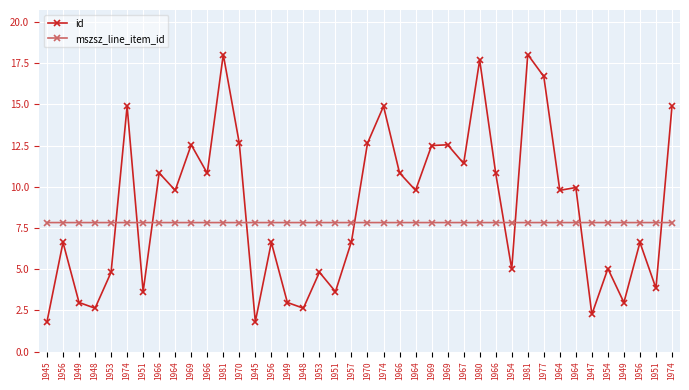

Between 1951 and 1945, which is larger?

1951